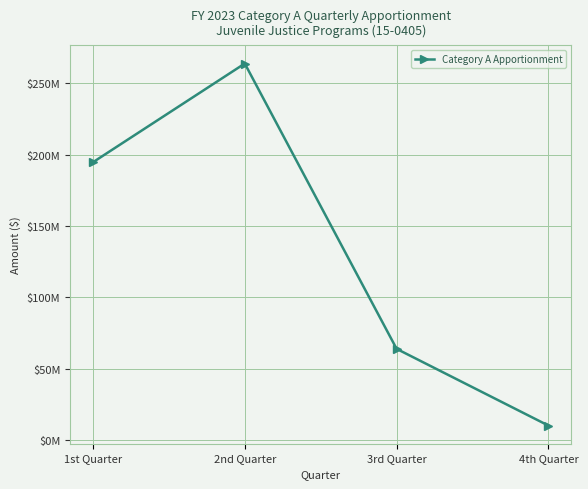

Read the value at 1st Quarter, to the nearest 100.

194623300